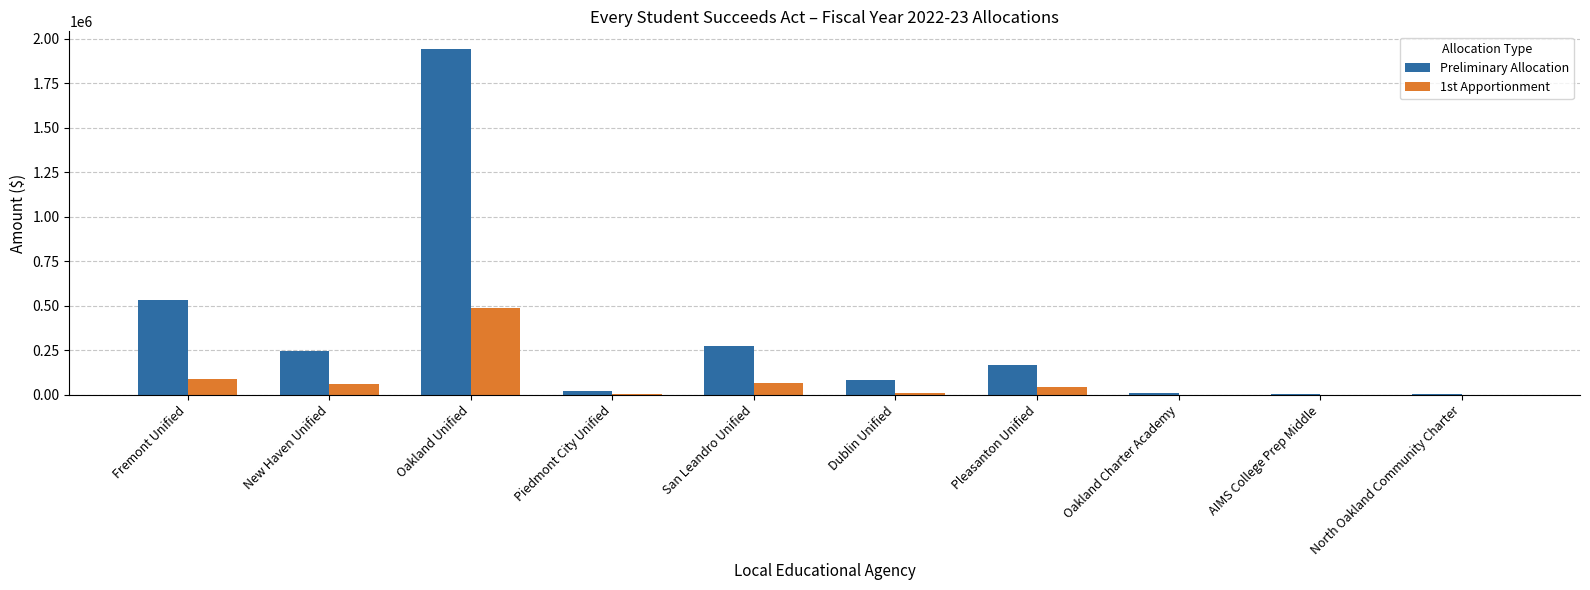

Which category has the highest value in the Preliminary Allocation series?

Oakland Unified